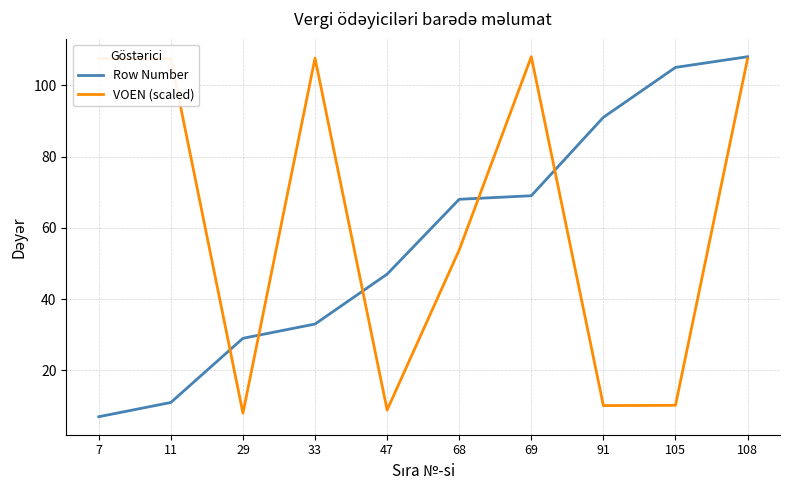

Between 68 and 105, which series saw the biggest shift?

VOEN (scaled)